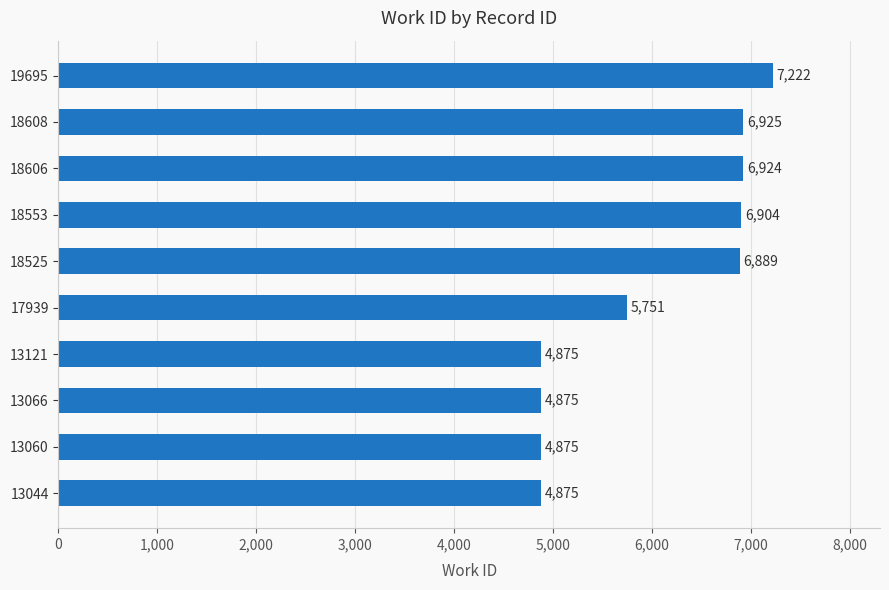

What is the difference between the second highest and second lowest values?

2050